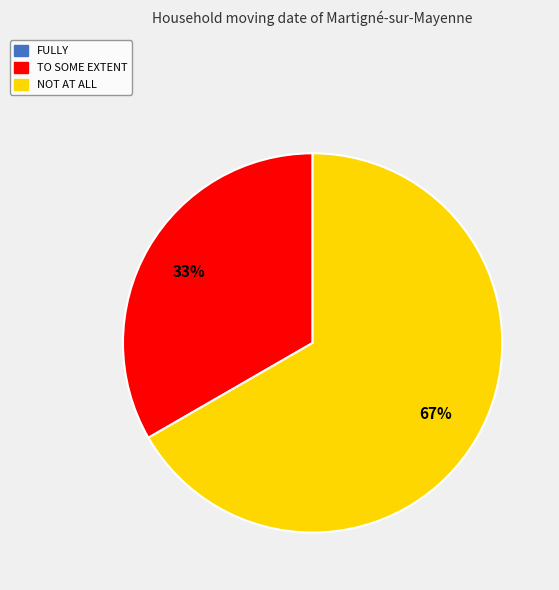

Combined, do TO SOME EXTENT and NOT AT ALL account for over 50%?

Yes